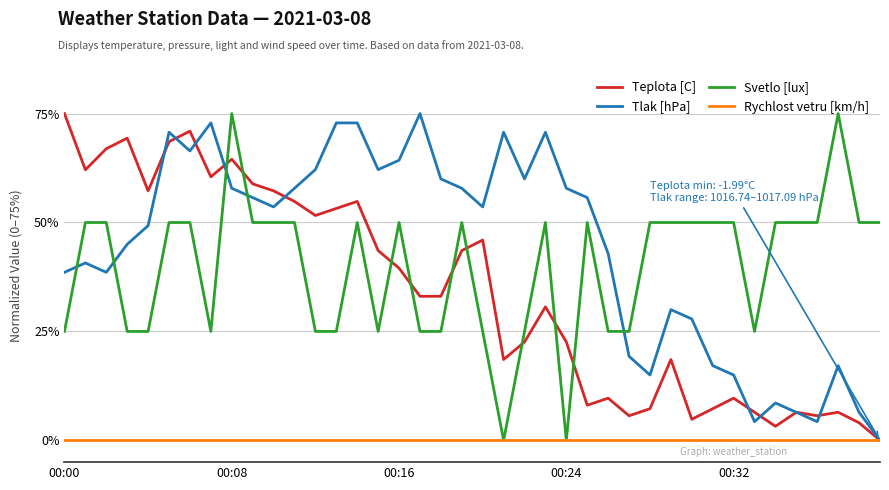

What is the highest value of the Tlak [hPa] series?

75.0